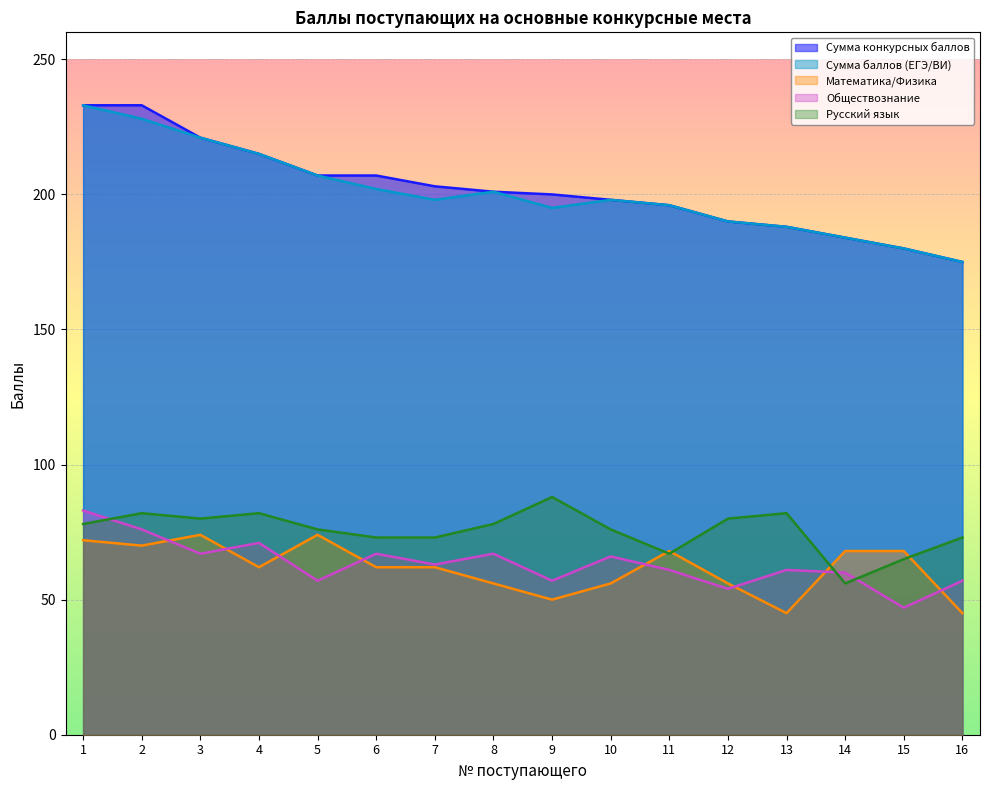

True or false: Сумма баллов (ЕГЭ/ВИ) and Русский язык intersect in this chart.

False